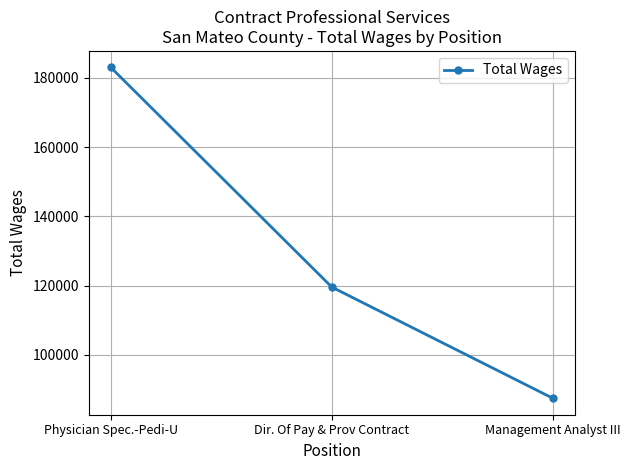

Does the chart have visible grid lines?

Yes